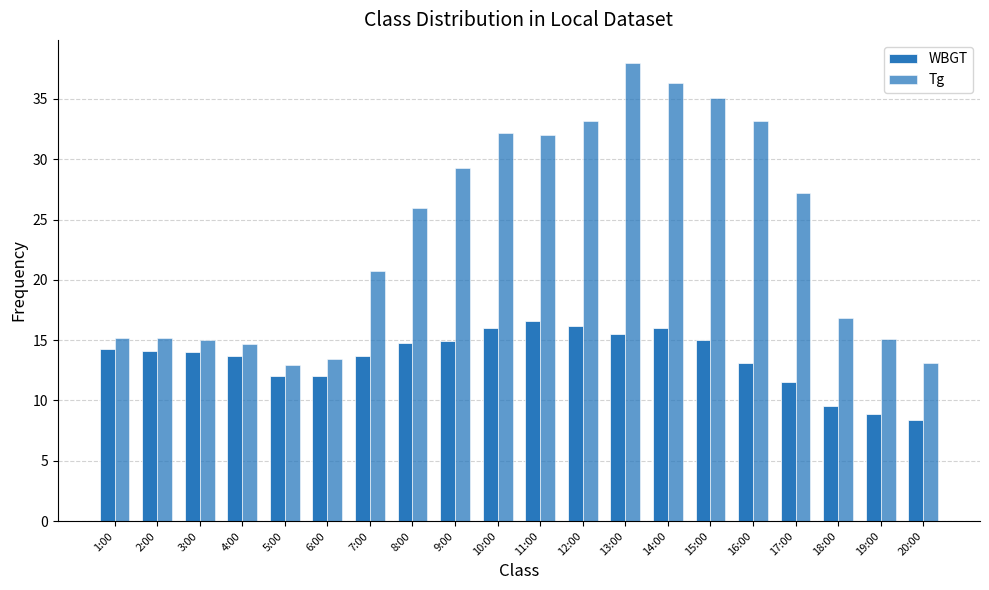

How many bars are there in total?

40